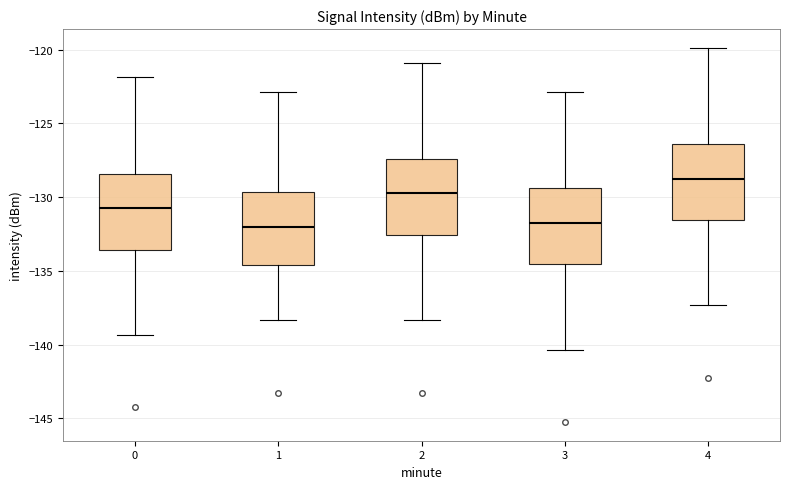

Where does the upper whisker of the box at x = 1 end on the y-axis? The values are not printed on the chart, so give them approximately, as read against the axis.

-123.0